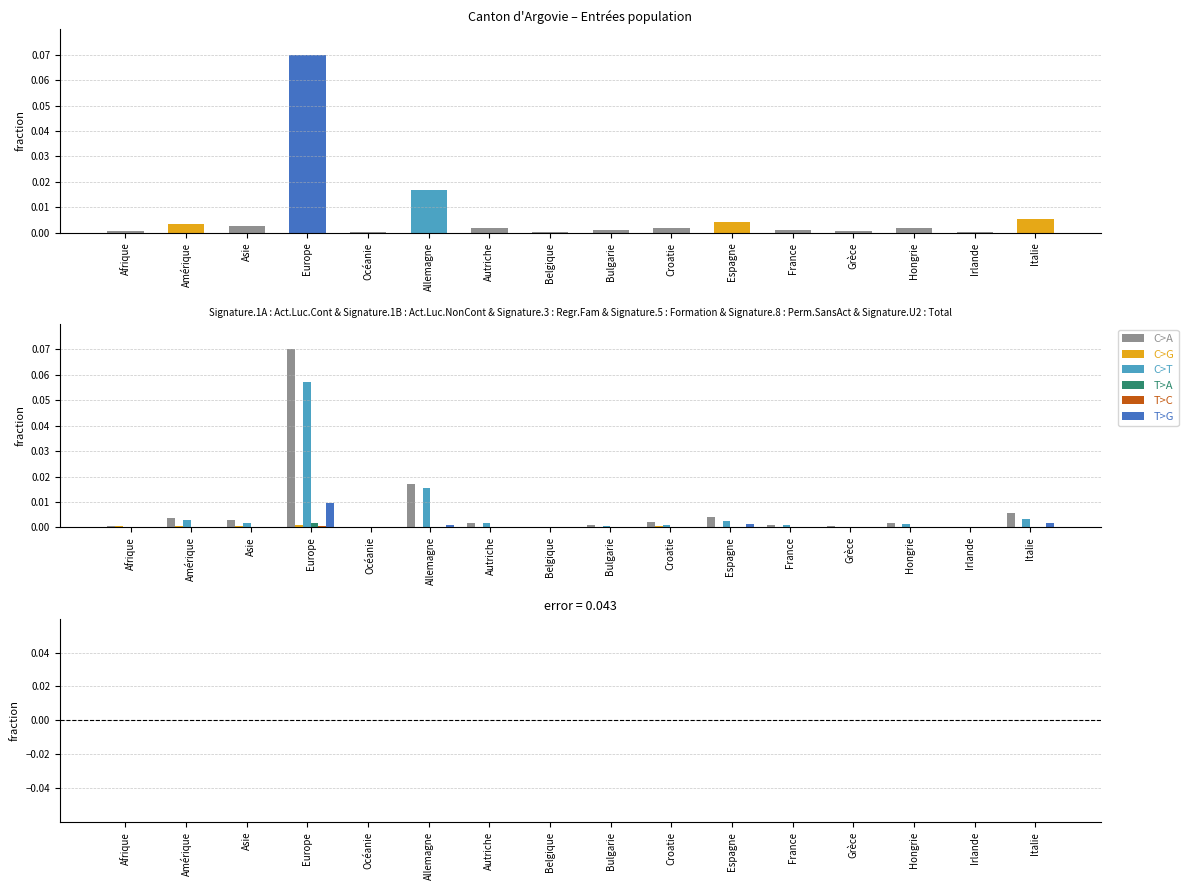

At how many categories does at least one series exceed 0?

16